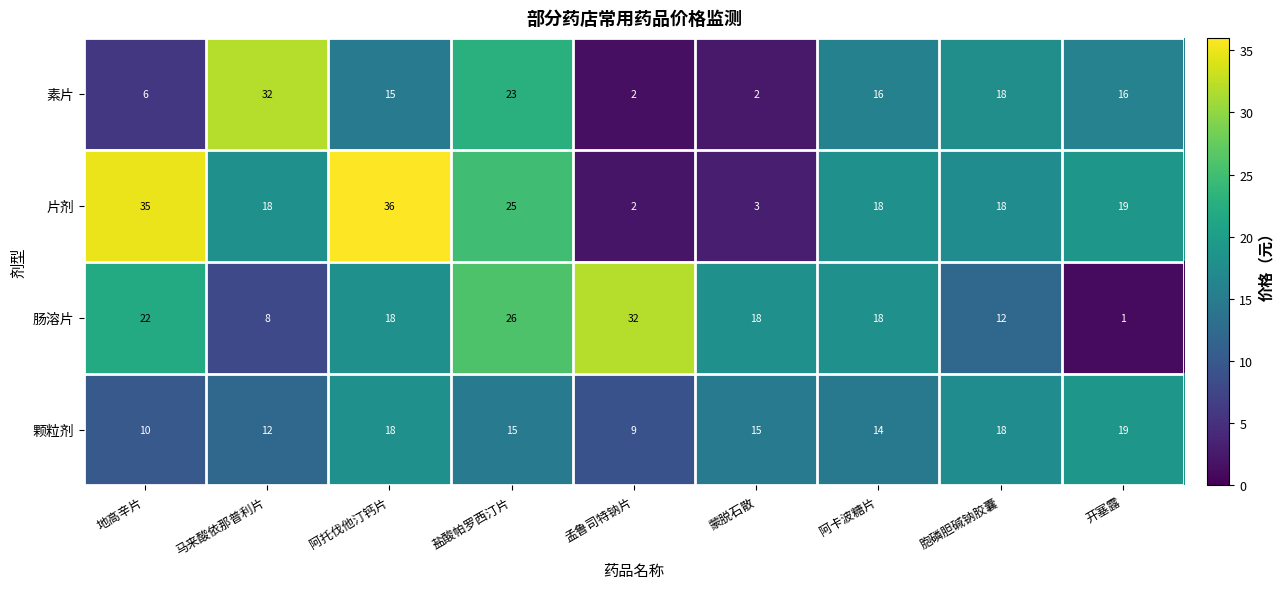

Is it true that 颗粒剂 equals 15 at 蒙脱石散?

True